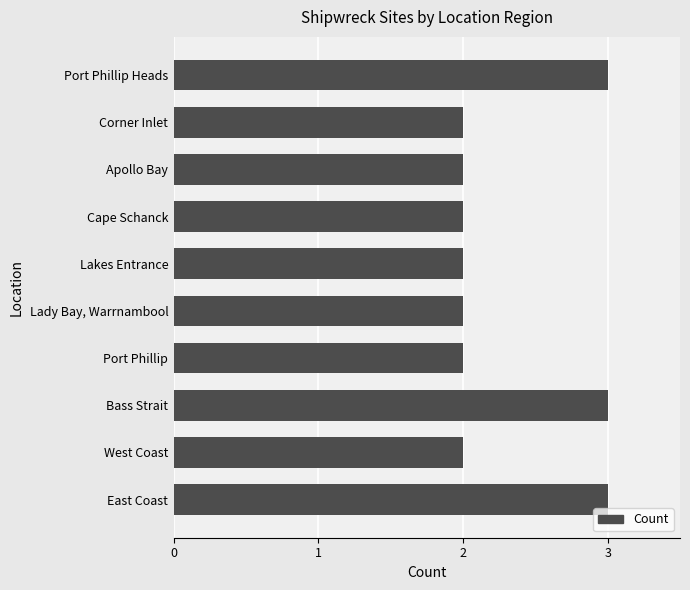

Count the number of data series in this chart.

1